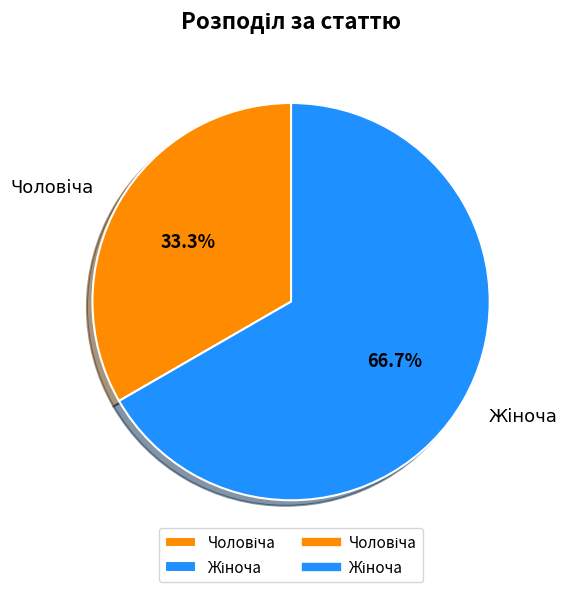

Is there a majority slice in this chart?

Yes